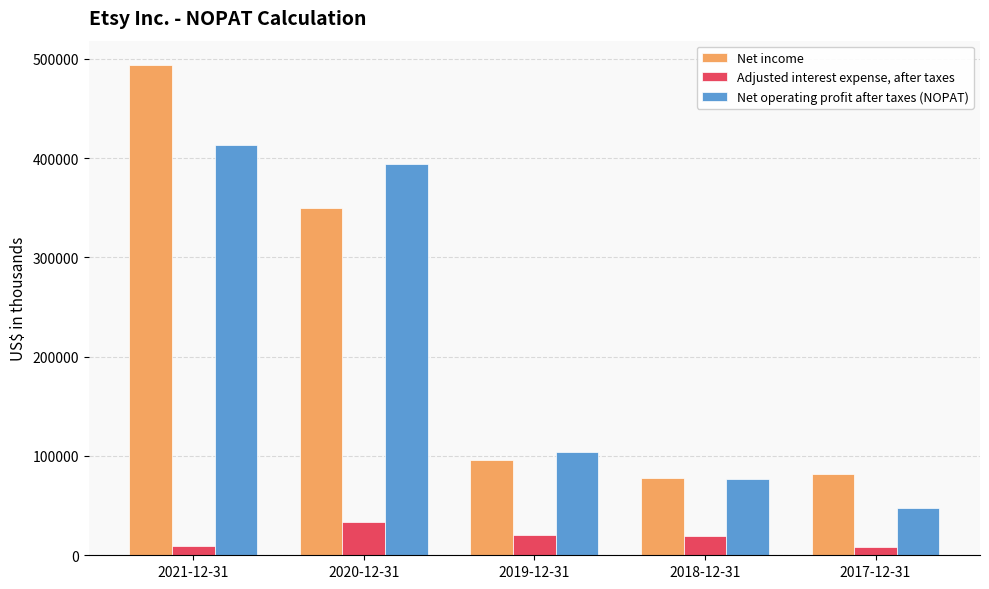

What is the sum of the Net operating profit after taxes (NOPAT) values at 2017-12-31 and 2021-12-31?

460737